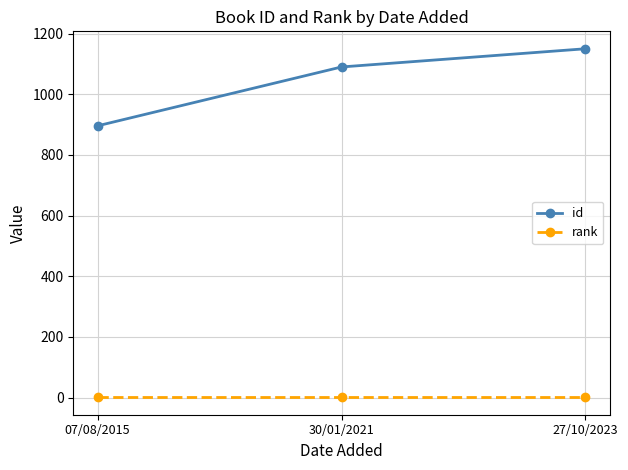

How many data points in id are less than 1090?

1